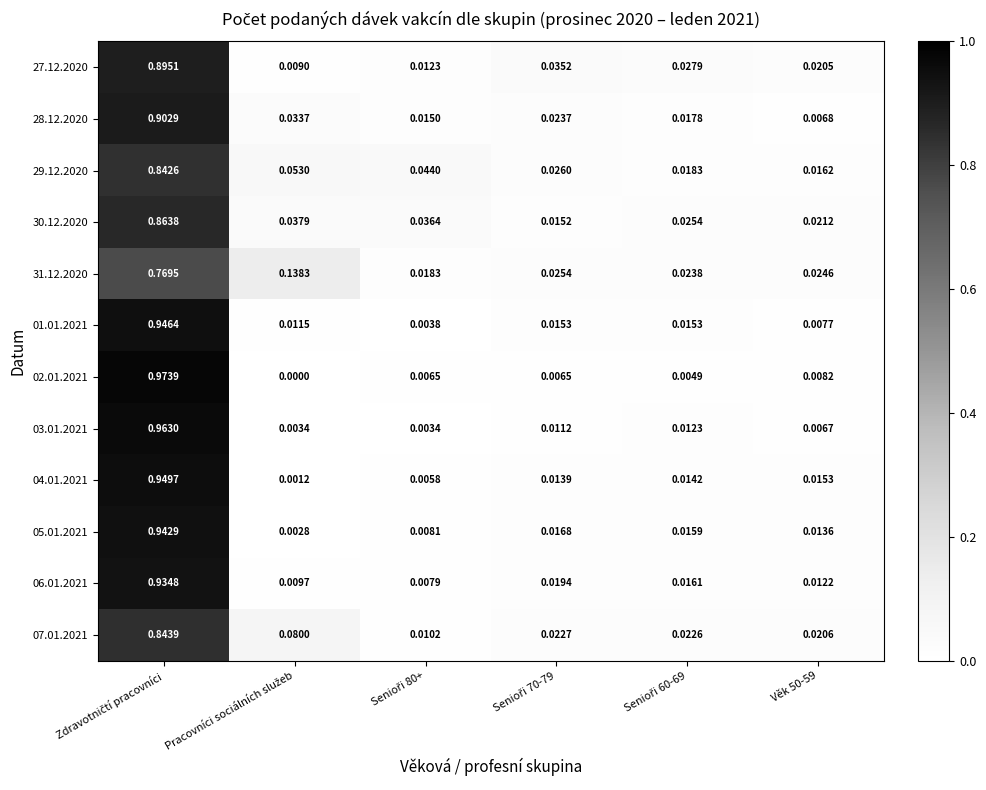

Which series has the largest total across all categories?

27.12.2020